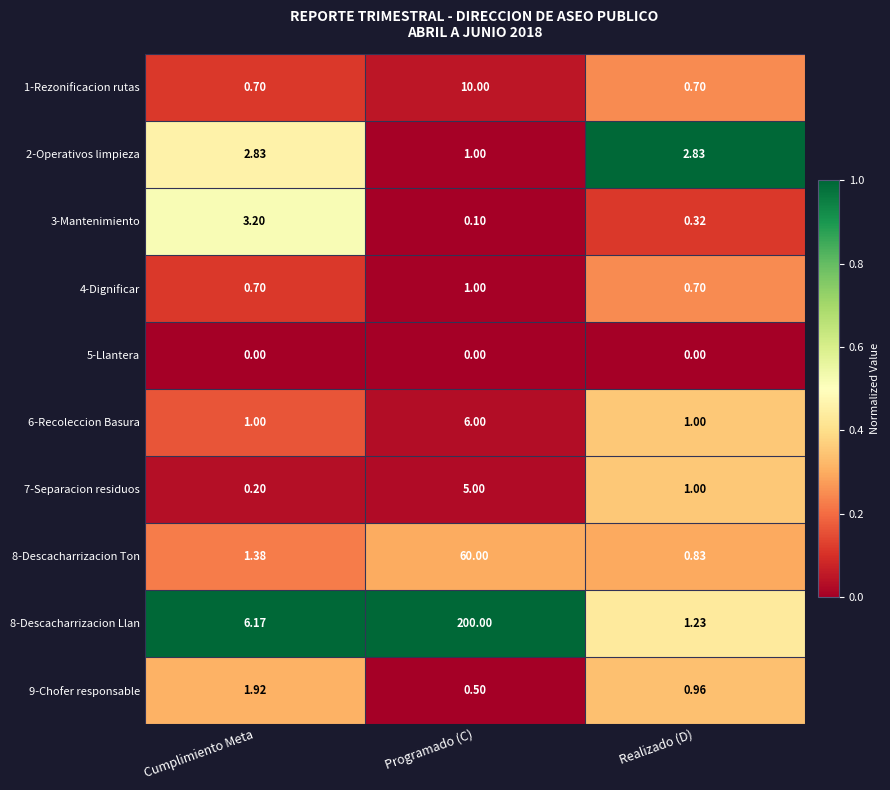

At which label does 3-Mantenimiento reach its minimum?

Programado (C)